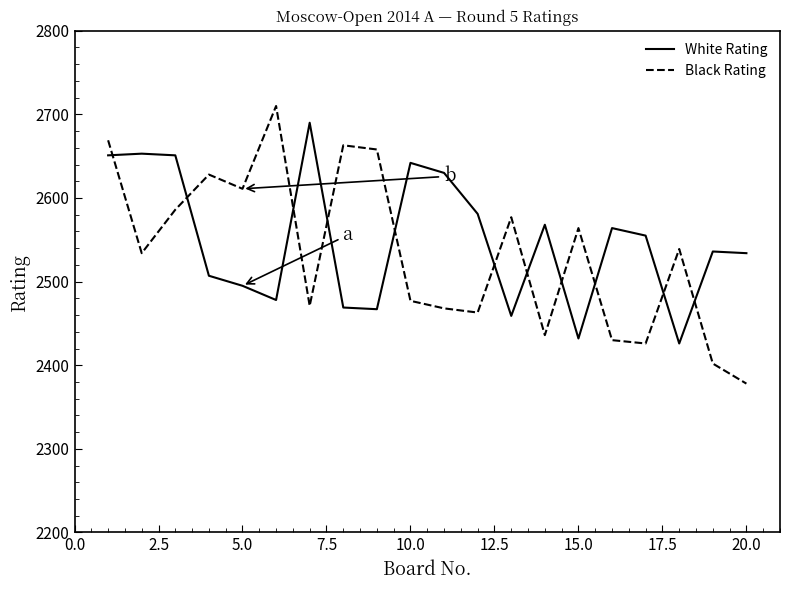

True or false: White Rating and Black Rating cross at least once.

True